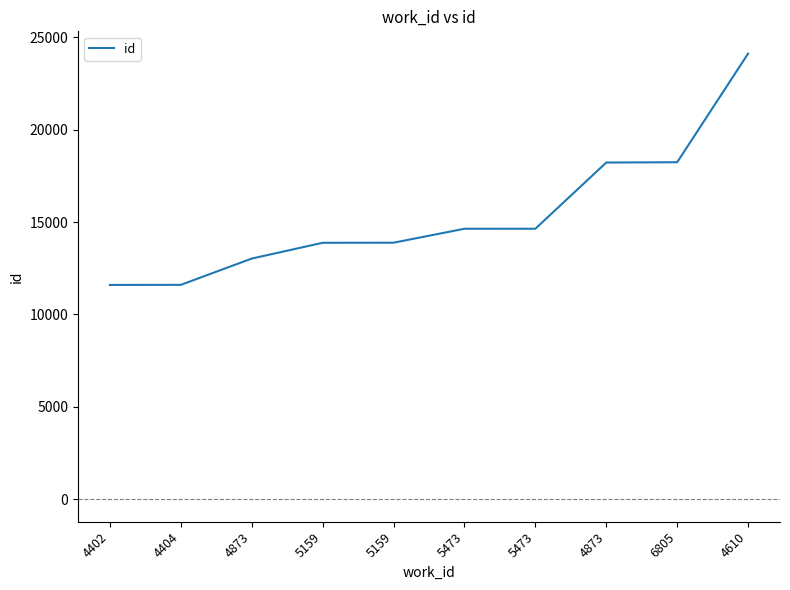

What is the difference between the second highest and second lowest values?

6630